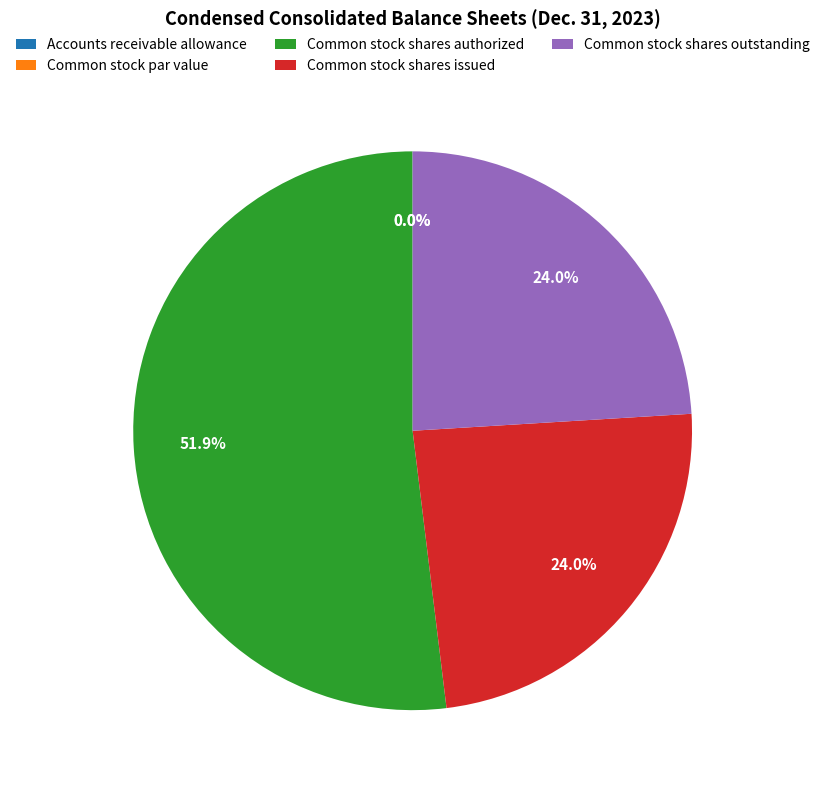

Is it true that Common stock shares authorized is 52% of the pie?

True